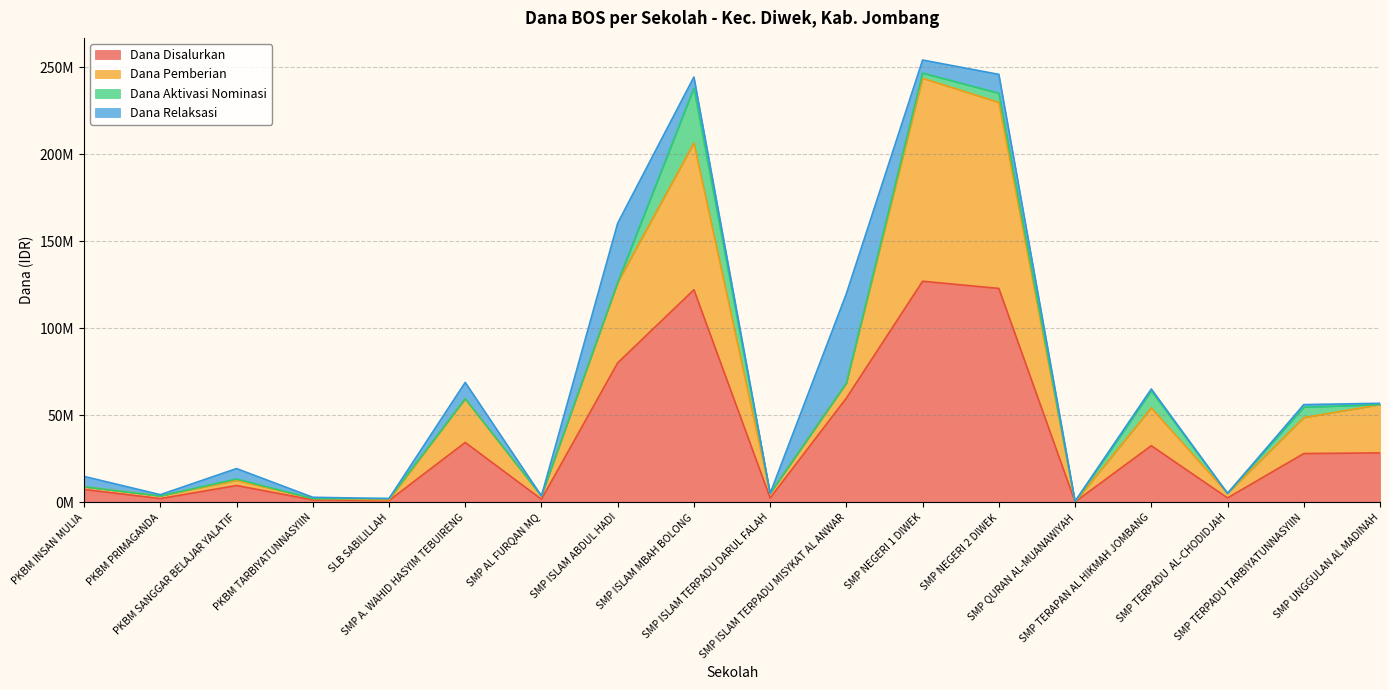

What are all the series names shown in the legend?

Dana Disalurkan, Dana Pemberian, Dana Aktivasi Nominasi, Dana Relaksasi